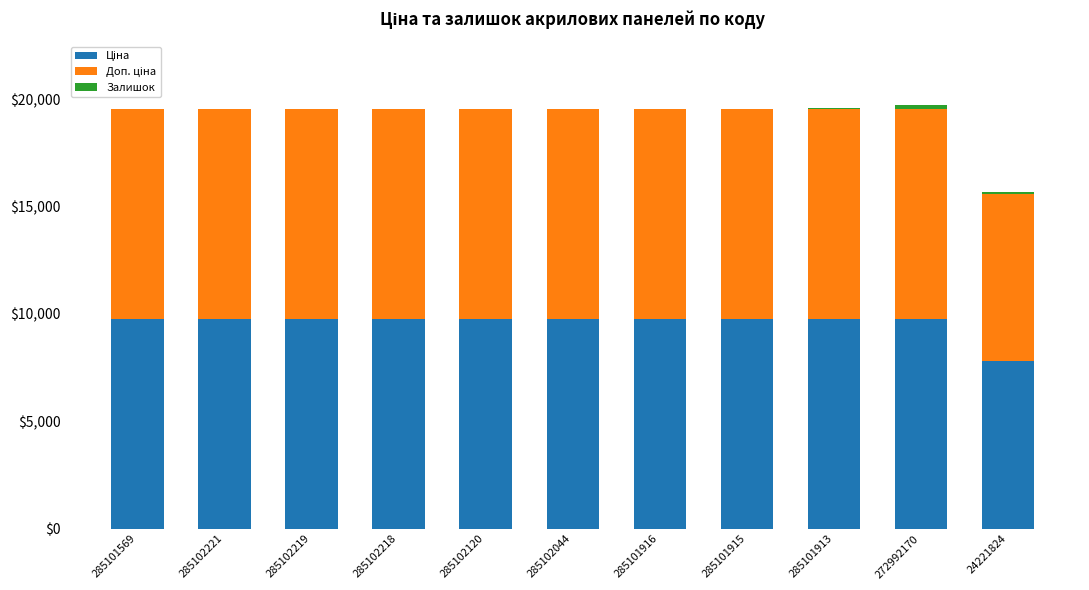

What is the label of the 3rd bar from the left?

285102219